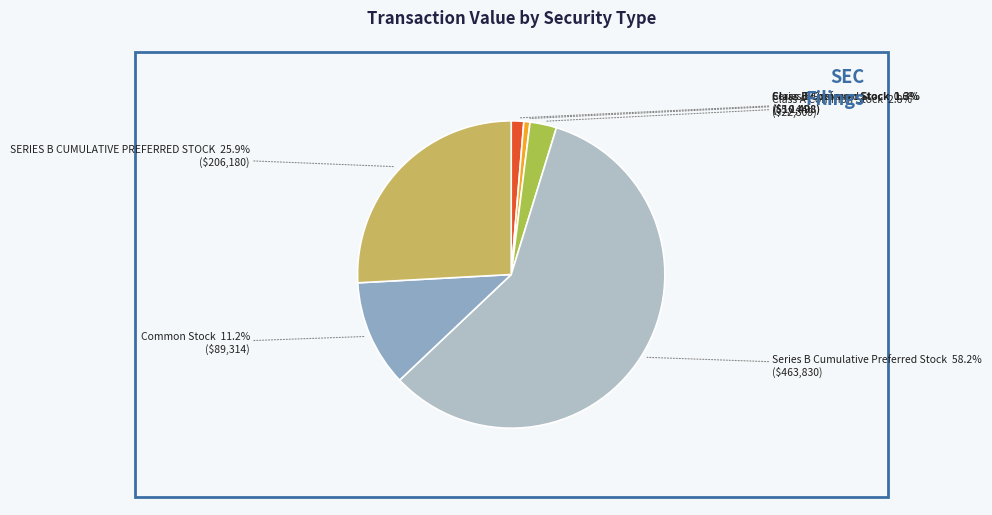

To the nearest percent, what is the difference between the largest and smallest slice percentages?

58%